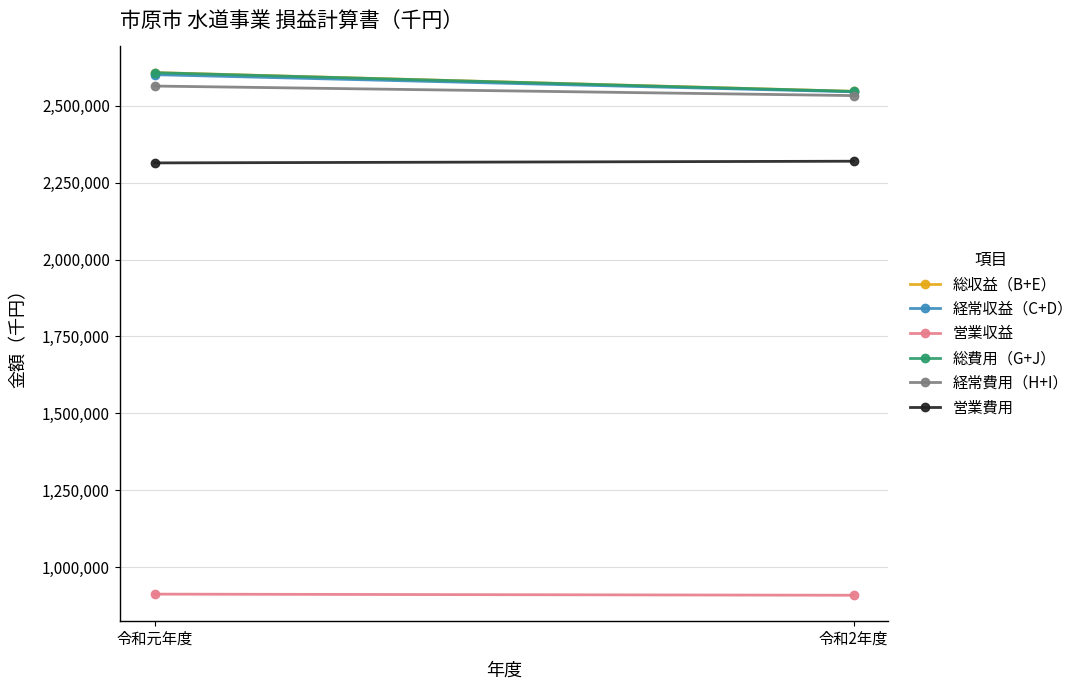

What is the difference between the 総収益（B+E） values at 令和元年度 and 令和2年度?

60860